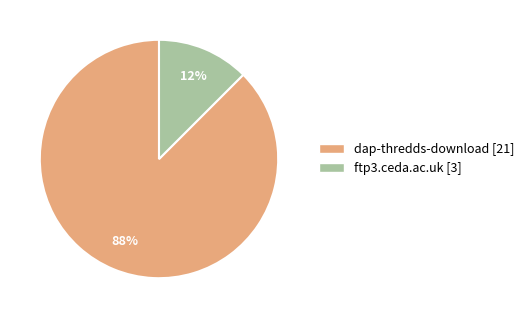

Between ftp3.ceda.ac.uk and dap-thredds-download, which is larger?

dap-thredds-download